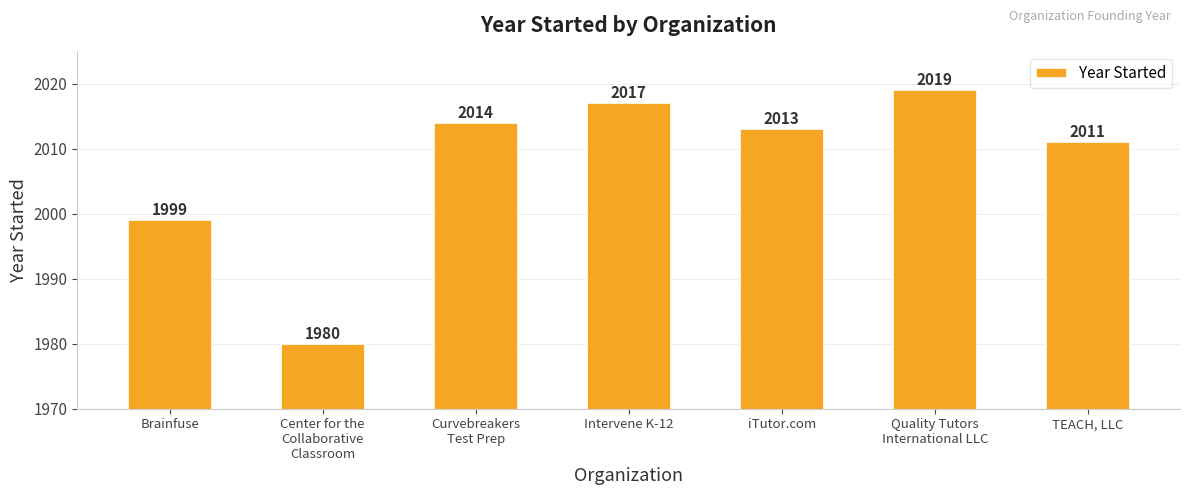

At which label is the value closest to 1999?

Brainfuse